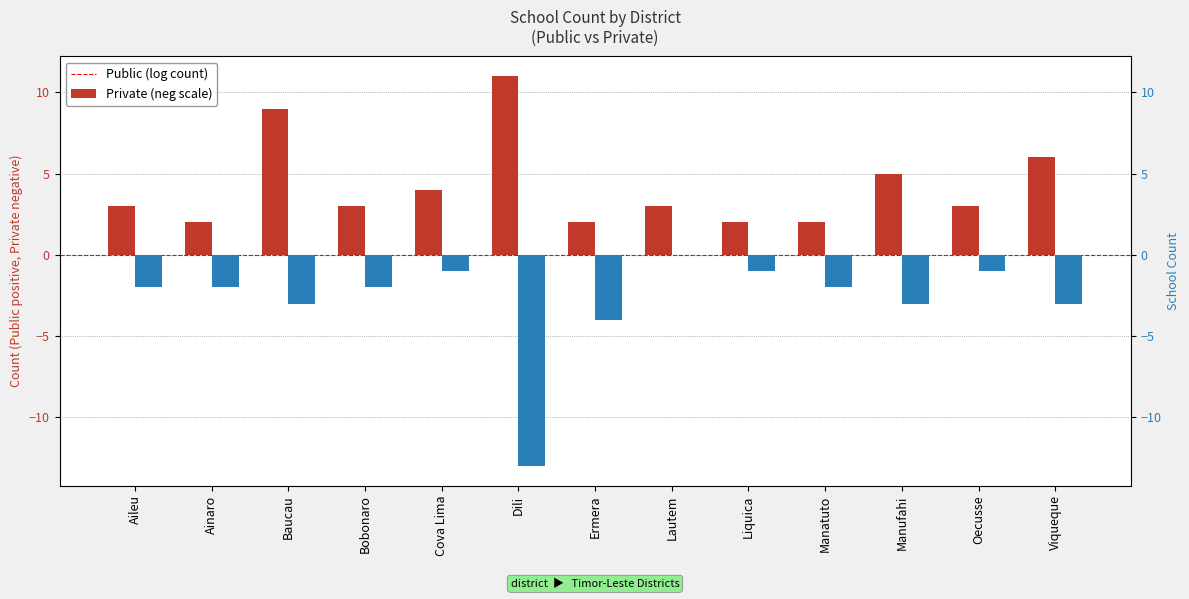

The Public series shows 6 at Cova Lima. True or false?

False